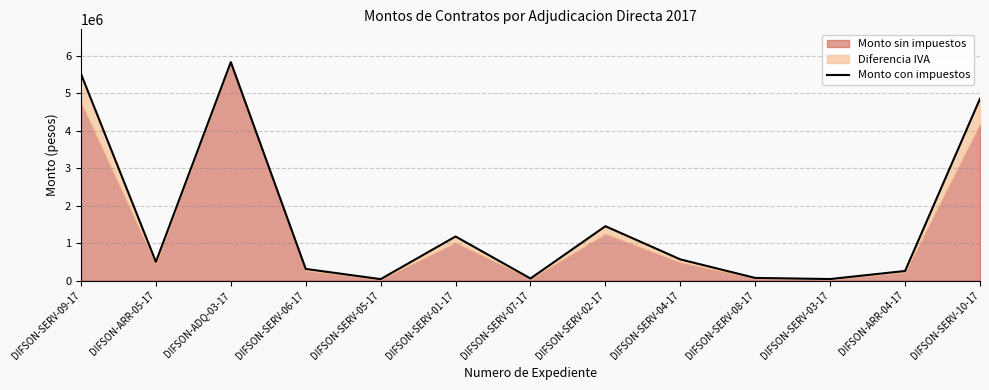

True or false: the data has more than 2 interior local peaks.

True